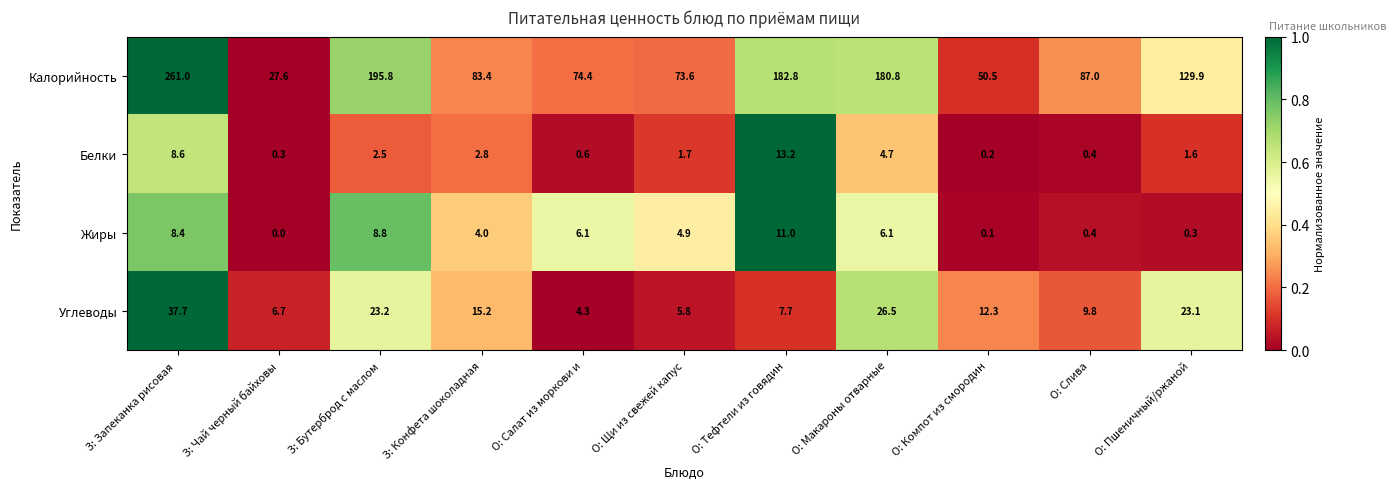

What is the highest value of the Калорийность series?

261.0